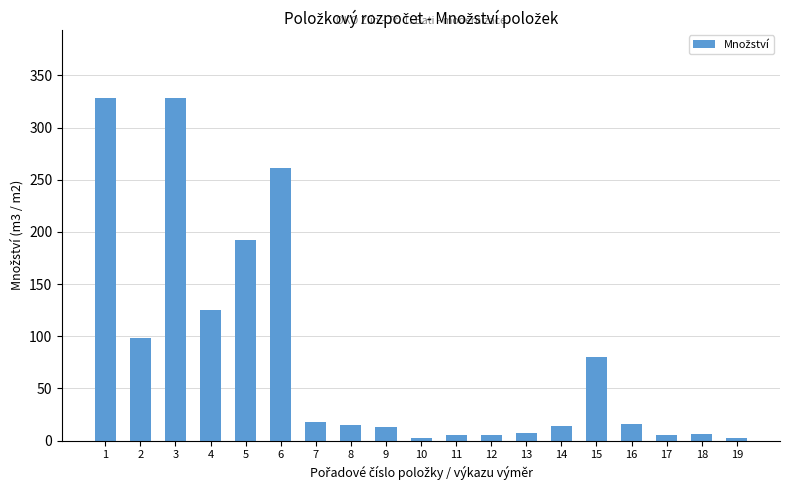

True or false: the data shows 38.2 at 2.

False